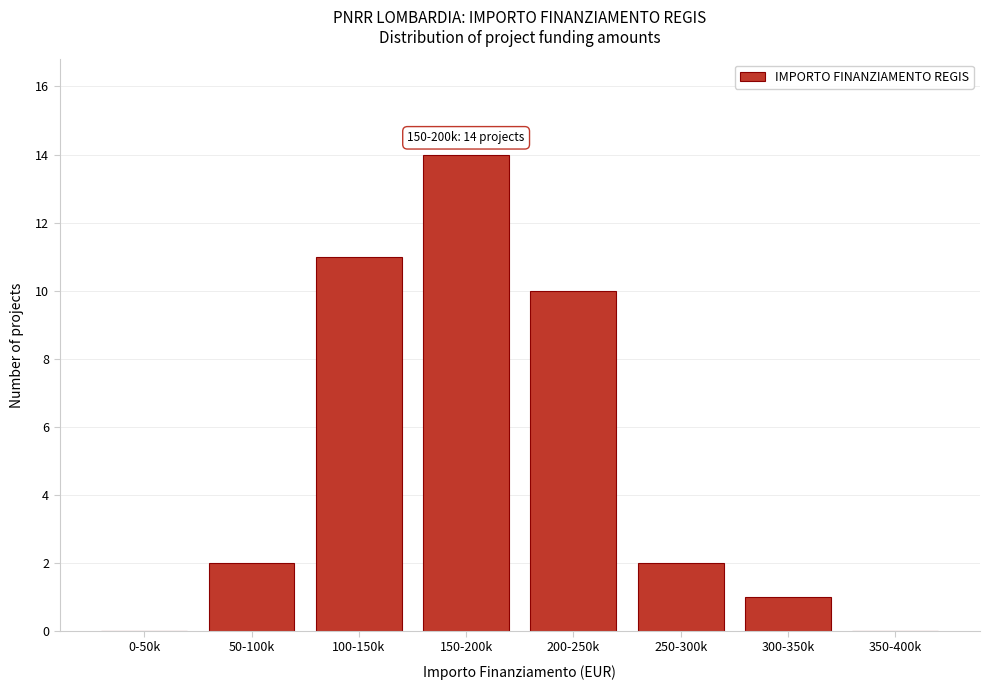

Reading left to right, extract all data points from this chart.

0-50k=0	50-100k=2	100-150k=11	150-200k=14	200-250k=10	250-300k=2	300-350k=1	350-400k=0